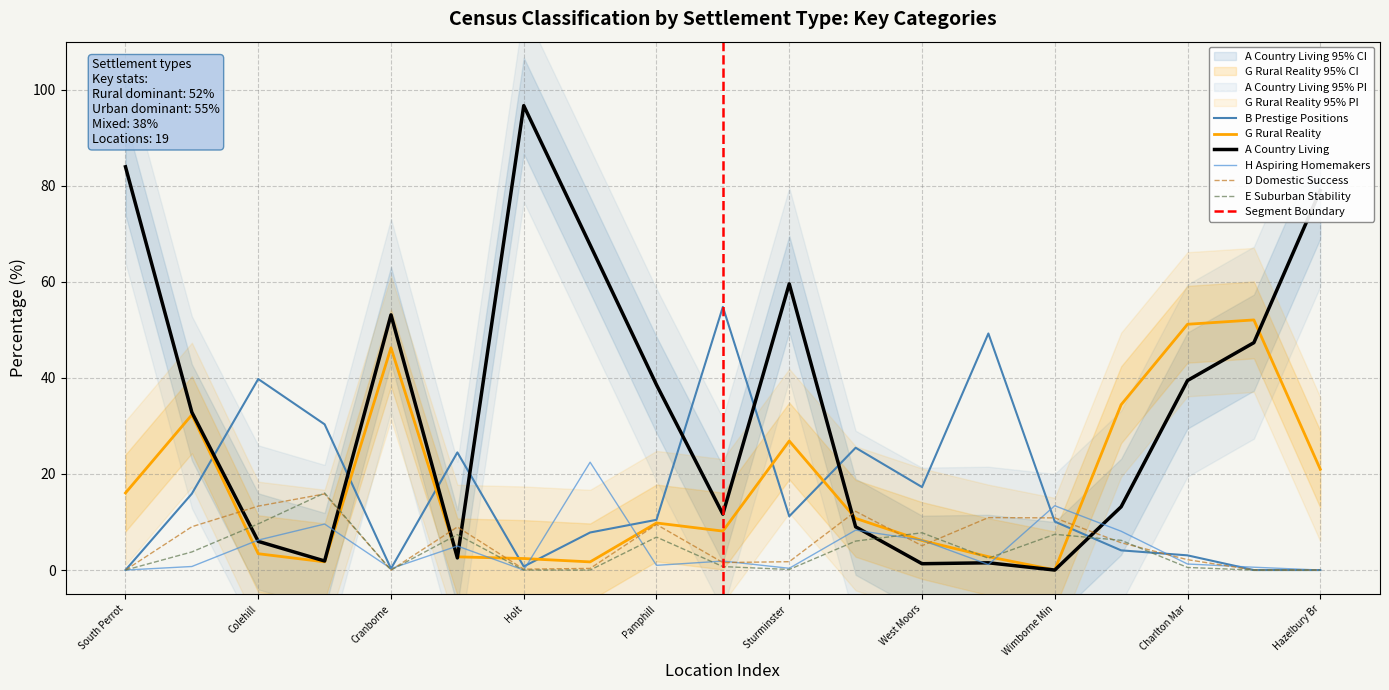

What are all the series names shown in the legend?

A Country Living, G Rural Reality, H Aspiring Homemakers, B Prestige Positions, D Domestic Success, E Suburban Stability